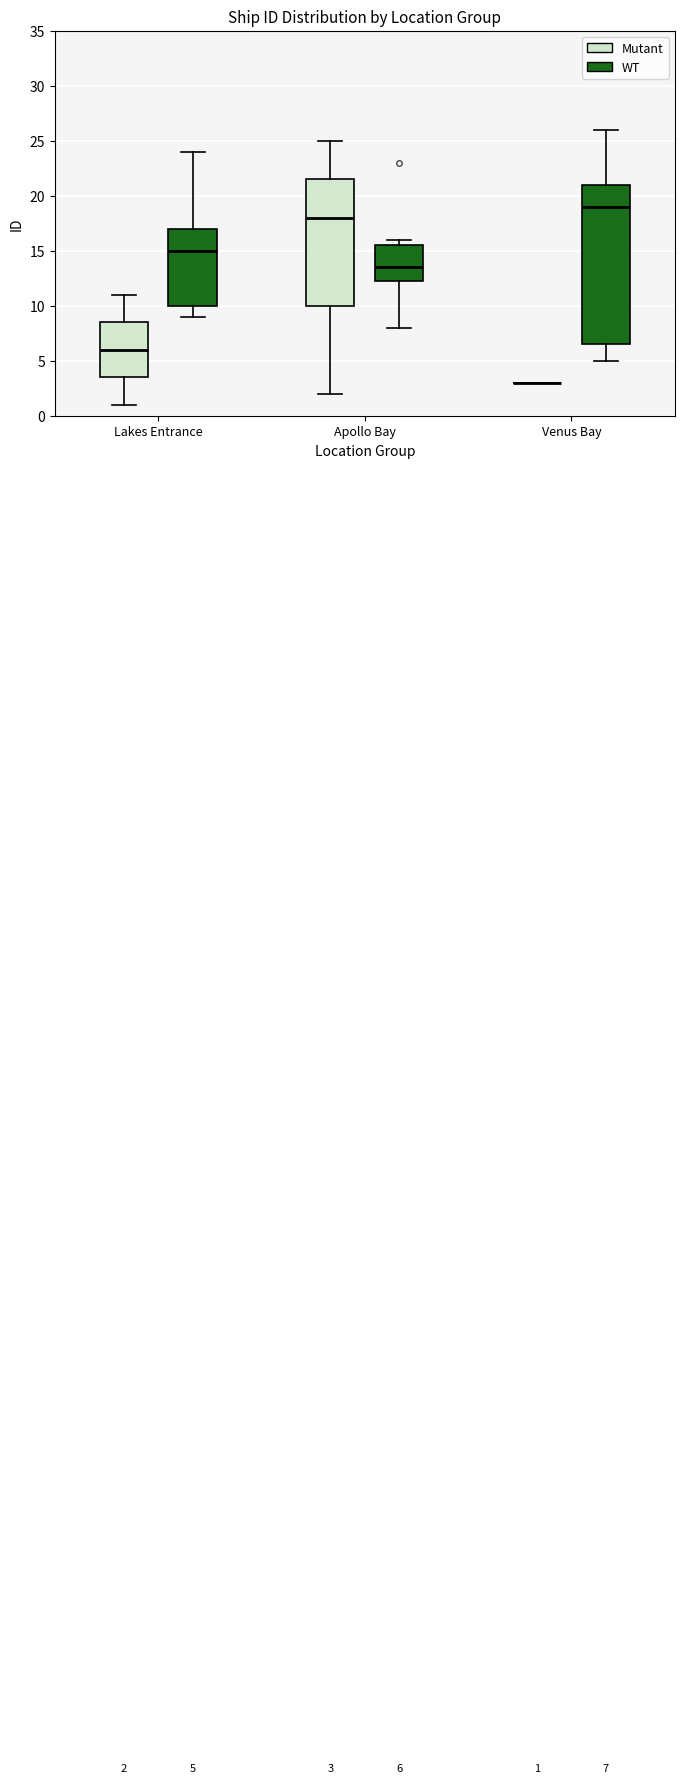

Which box is the tallest, from its lower edge to its upper edge?

Venus Bay (WT)